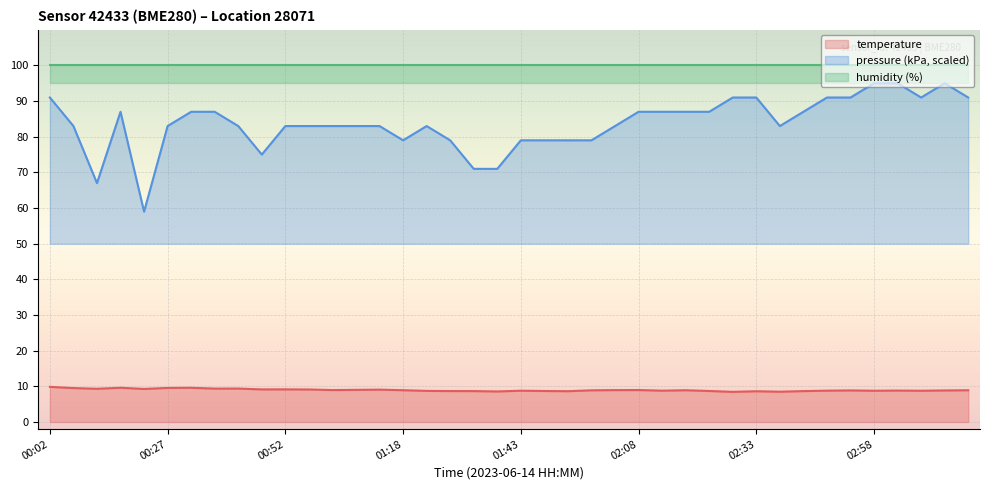

True or false: temperature and pressure_kPa intersect in this chart.

False